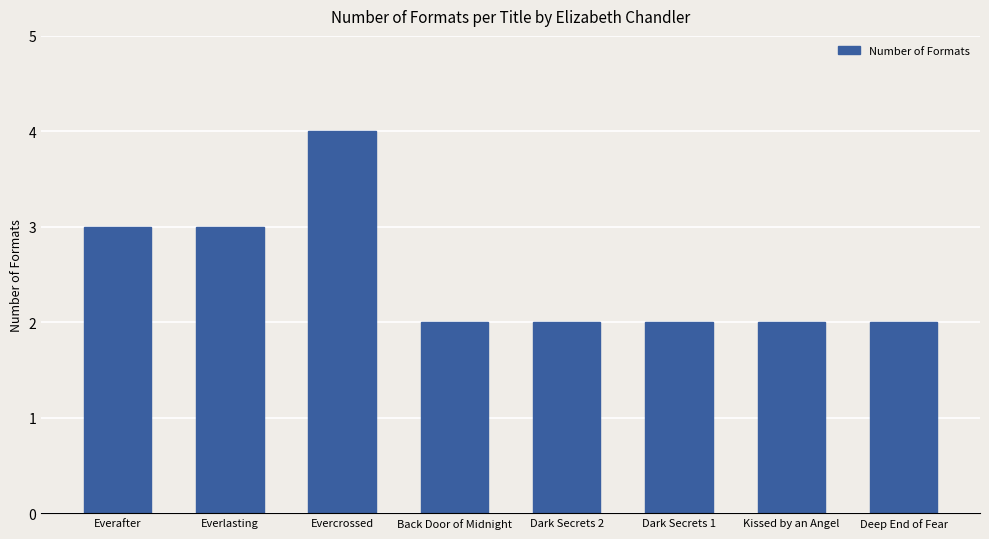

What is the label of the 7th bar from the right?

Everlasting